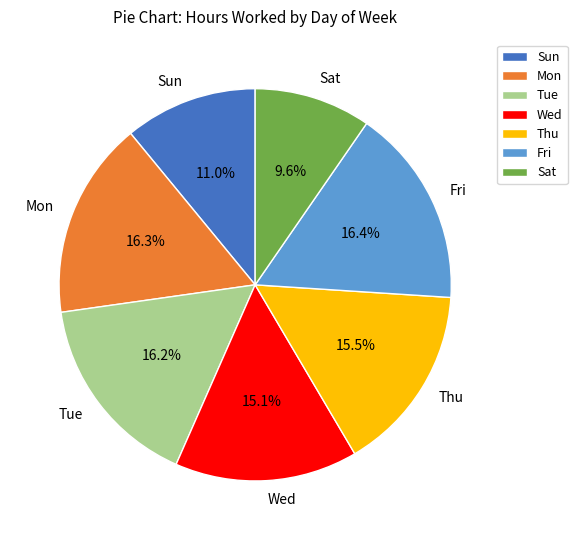

Which slice is the smallest?

Sat